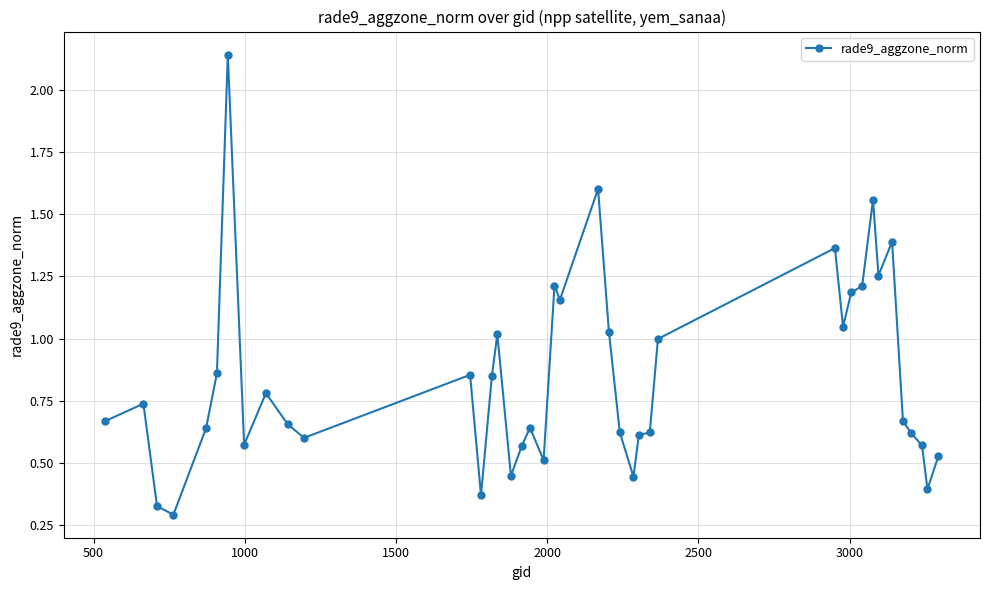

What is the difference between the maximum and minimum values?

1.8